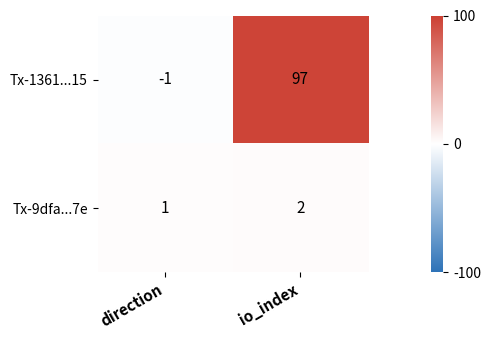

At which label does Tx-1361...15 reach its minimum?

direction